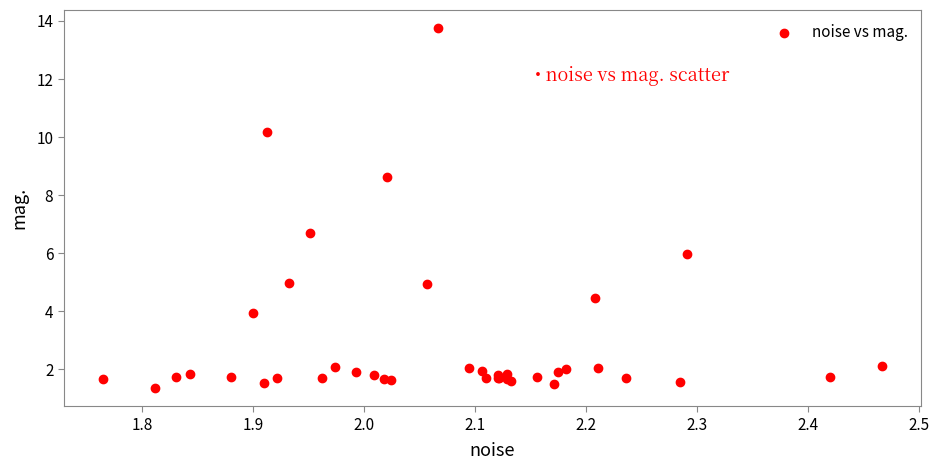

What Y value in the scatter plot is closest to 7?

6.7